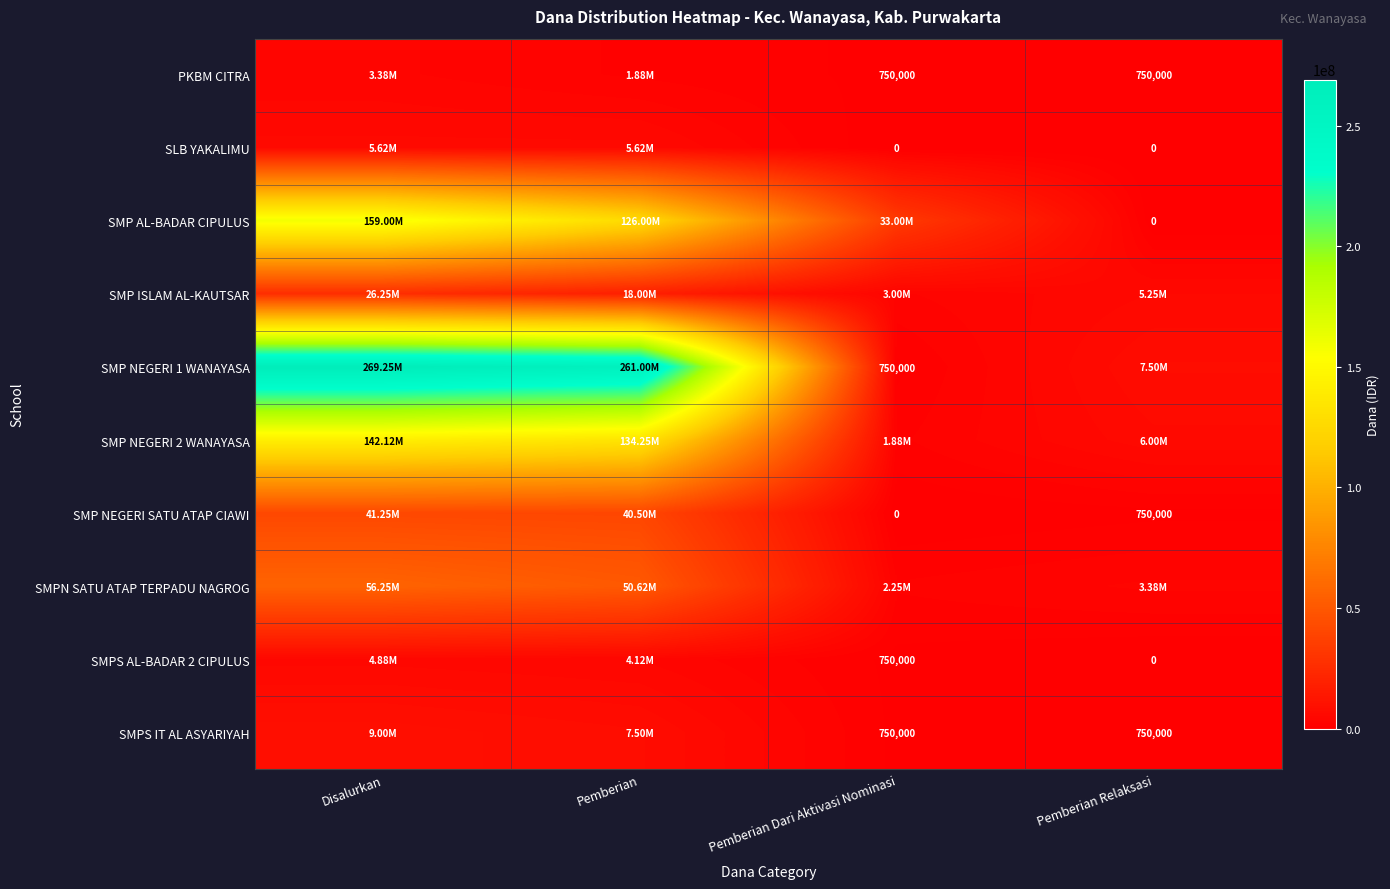

What is the sum of the SMP NEGERI SATU ATAP CIAWI values at Disalurkan and Pemberian Relaksasi?

42000000